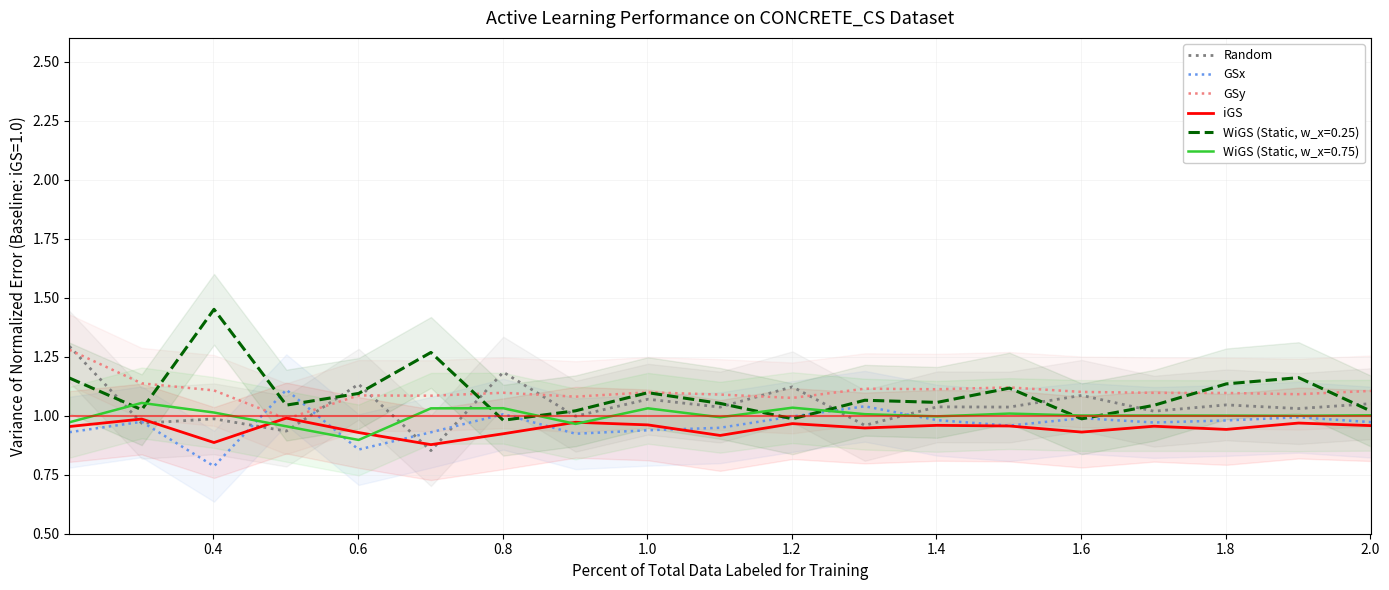

At which category does Random reach its first local valley?

0.4